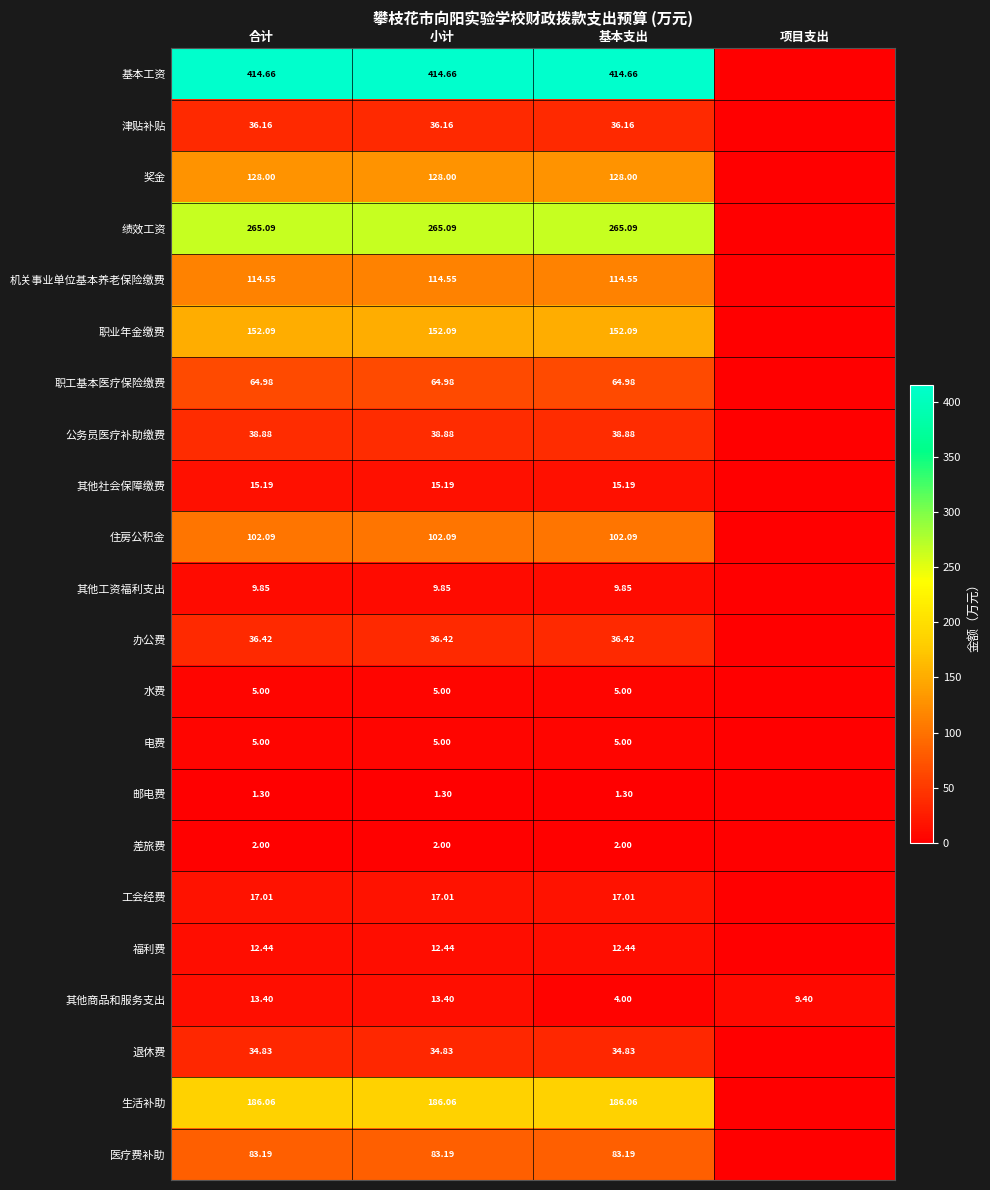

Is the value of 住房公积金 at 合计 greater than the value of 邮电费 at 小计?

Yes